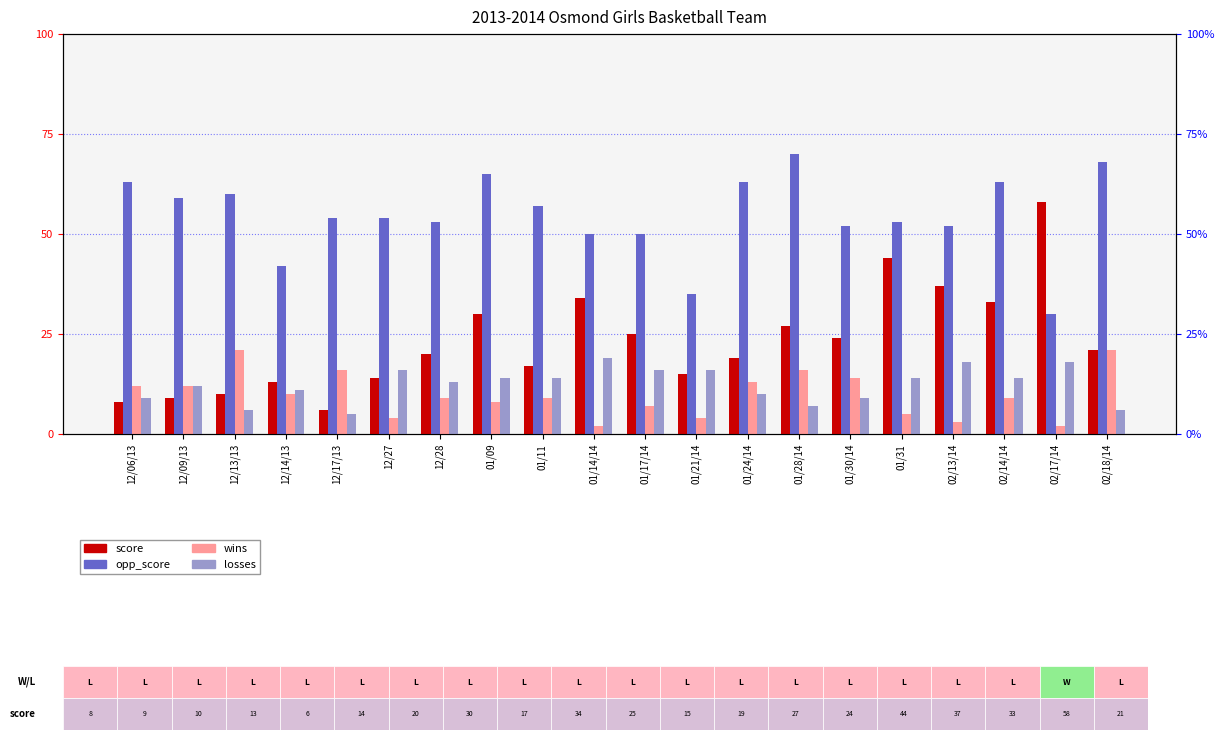

At 12/14/13, list the series in order from largest to smallest.

opp_score, score, losses, wins